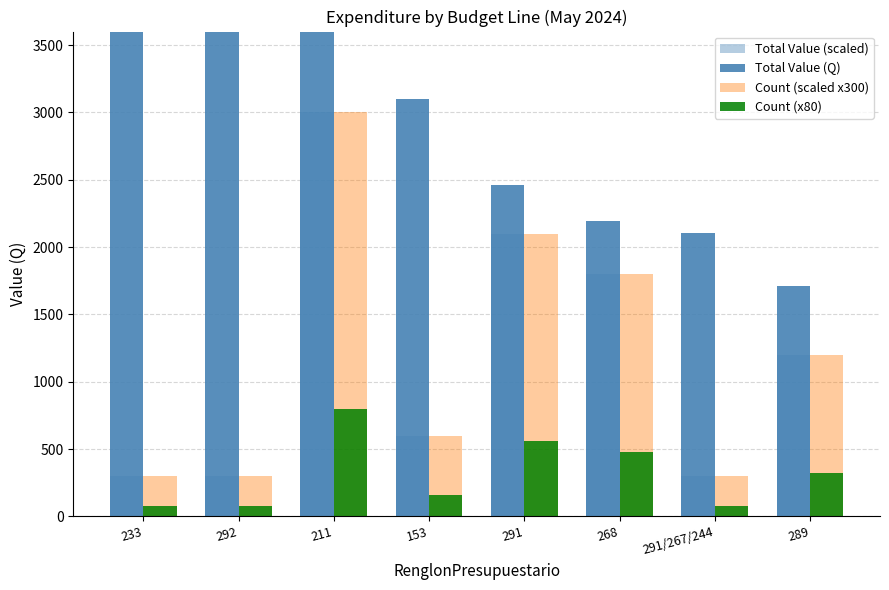

What position from the left is 153?

4